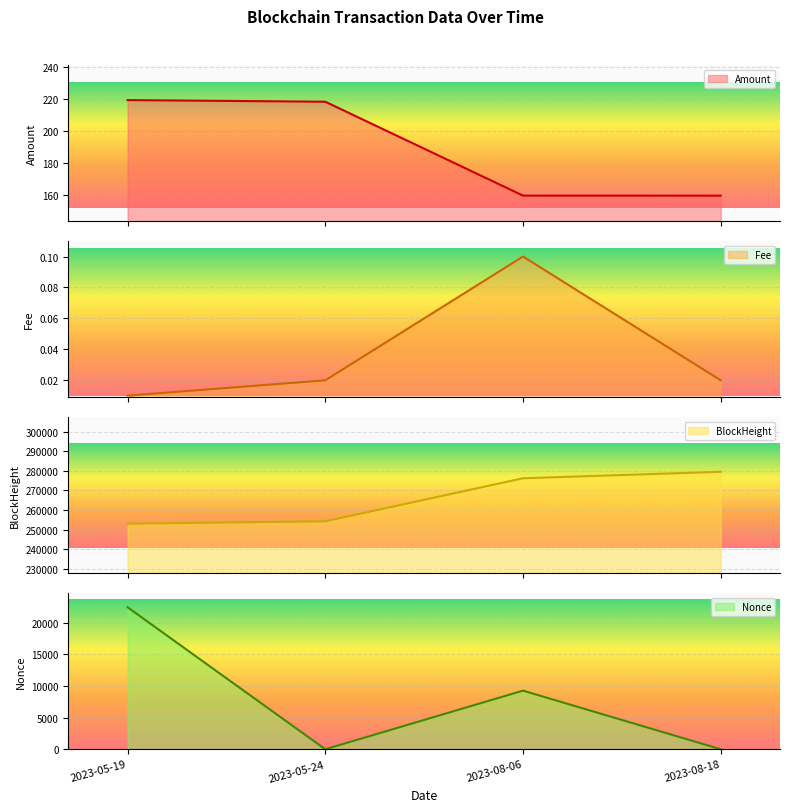

True or false: BlockHeight has more than 2 points higher than both neighbors.

False